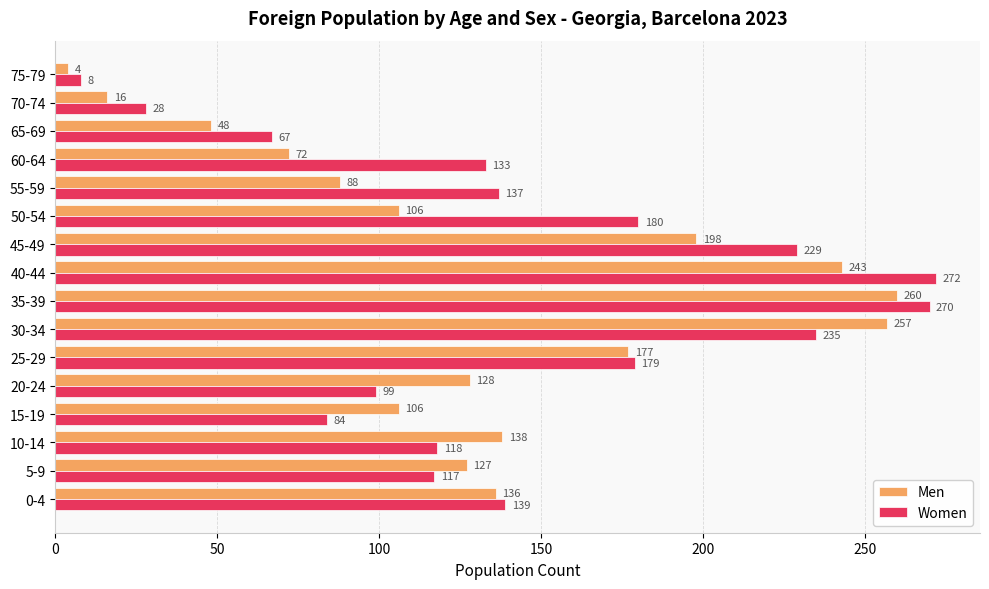

Which series has the largest total across all categories?

Women